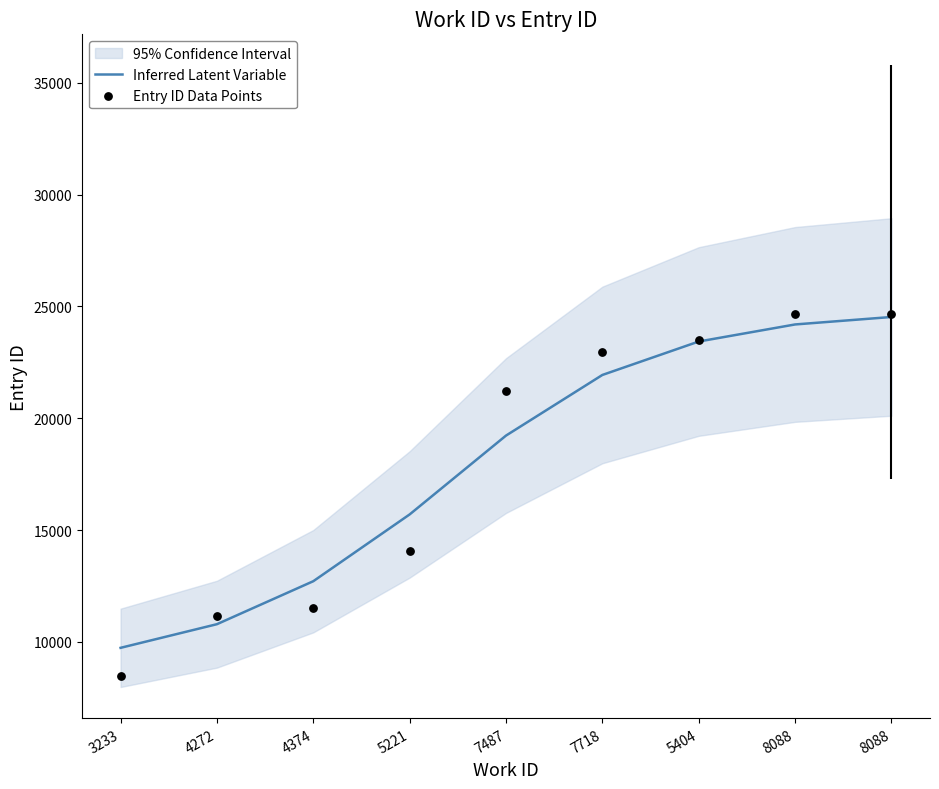

Is the value of Inferred Latent Variable at 8088 greater than the value of Entry ID Data Points at 3233?

Yes